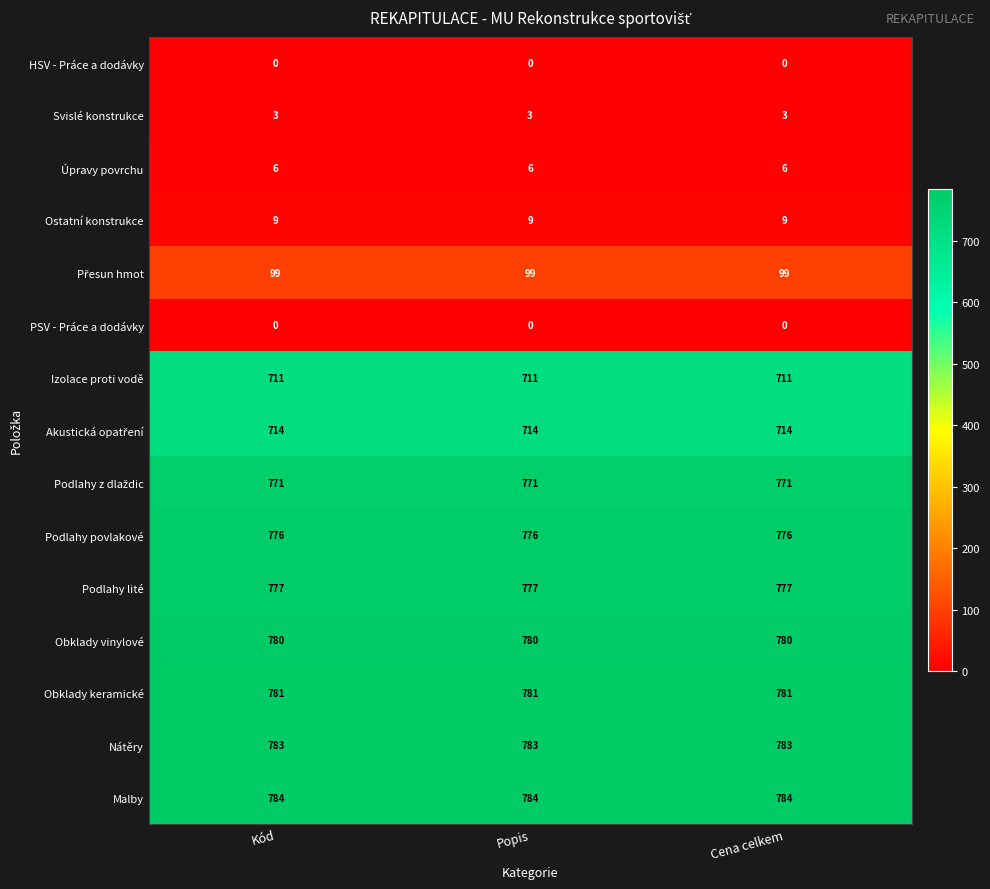

What is the greatest value displayed?

784